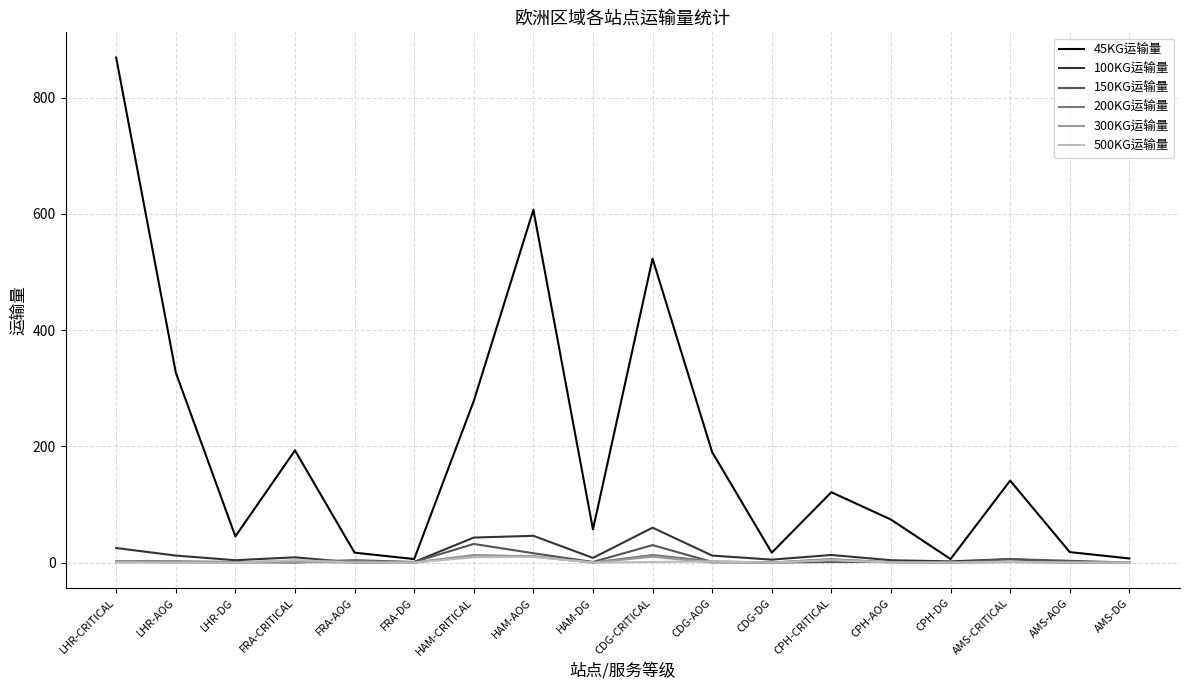

The 45KG运输量 series shows 6 at FRA-DG. True or false?

True